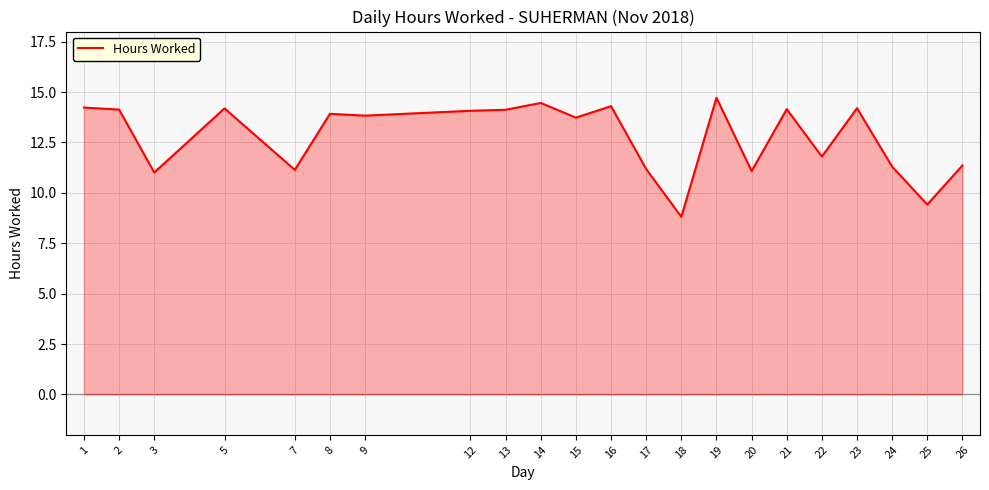

What is the sum of the values at 24 and 12?

25.4